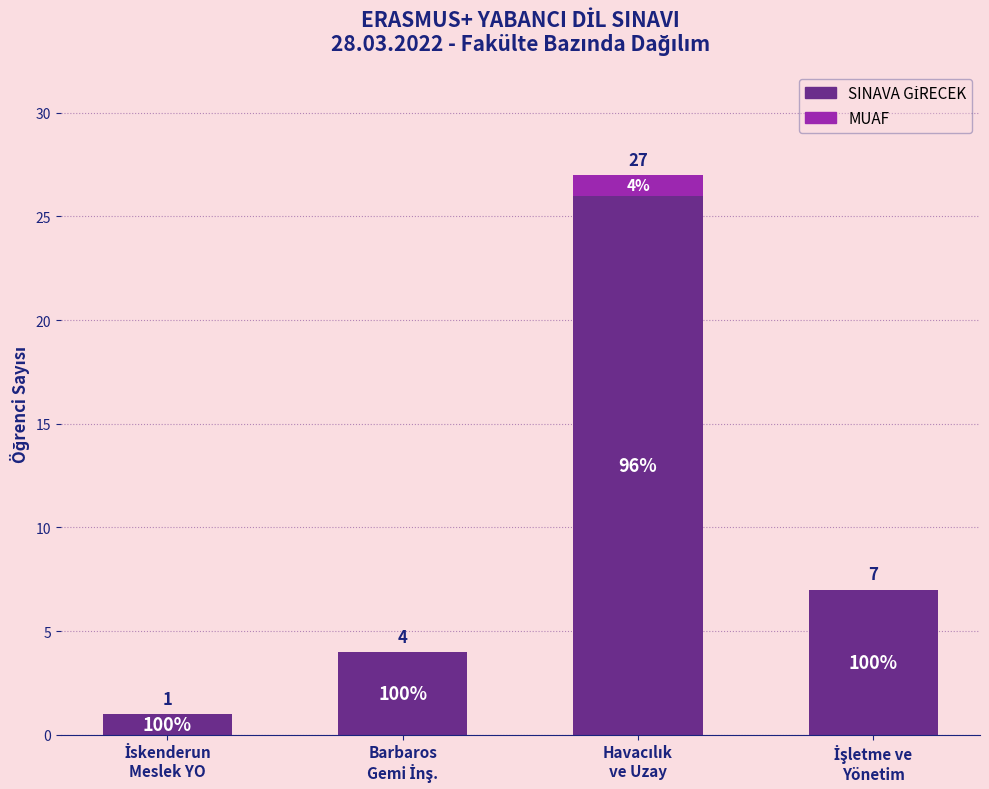

Are the bars horizontal?

No